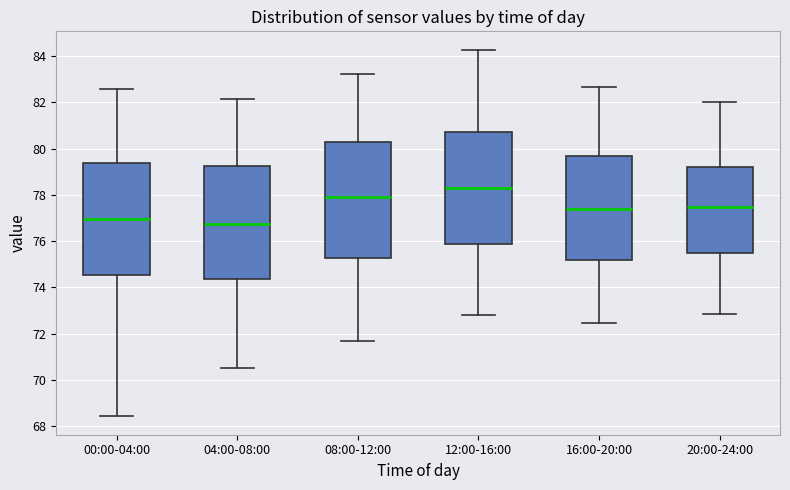

Where does the median line of the box for 20:00-24:00 sit on the y-axis? The values are not printed on the chart, so give them approximately, as read against the axis.

77.4